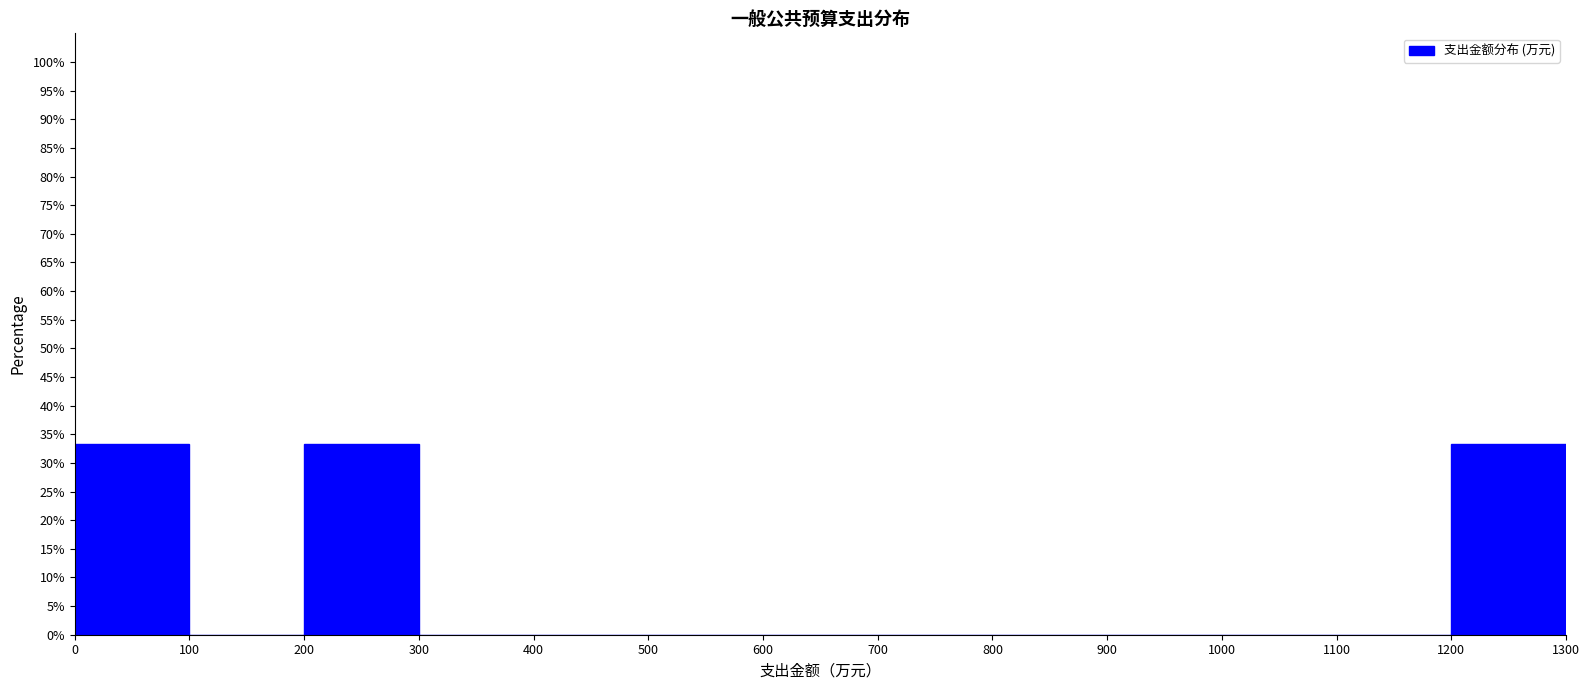

Reading left to right, transcribe this chart: for each bar, give the range it covers on the x-axis and its height. The values are not printed on the chart, so give them approximately, as read against the axis.

0 to 100: 33.5
100 to 200: 0
200 to 300: 33.5
300 to 400: 0
400 to 500: 0
500 to 600: 0
600 to 700: 0
700 to 800: 0
800 to 900: 0
900 to 1000: 0
1000 to 1100: 0
1100 to 1200: 0
1200 to 1300: 33.5